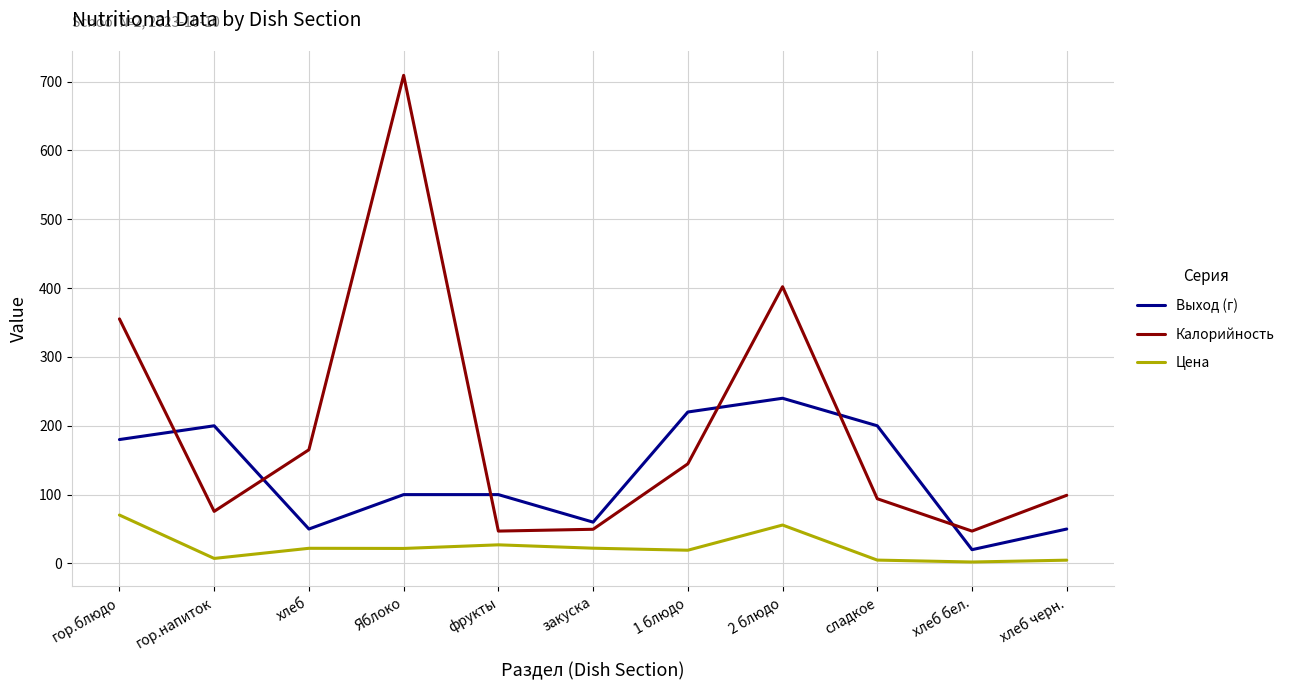

What is the spread (max minus min) of values at закуска?

37.9